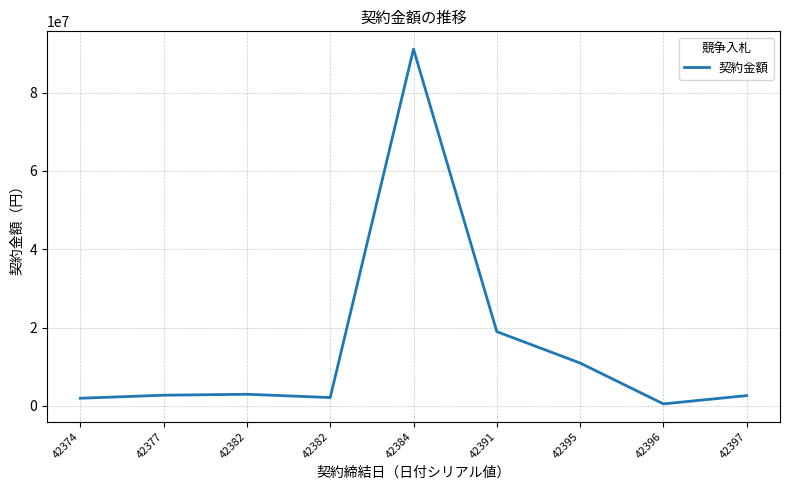

What is the value of the 8th point from the left?

518400